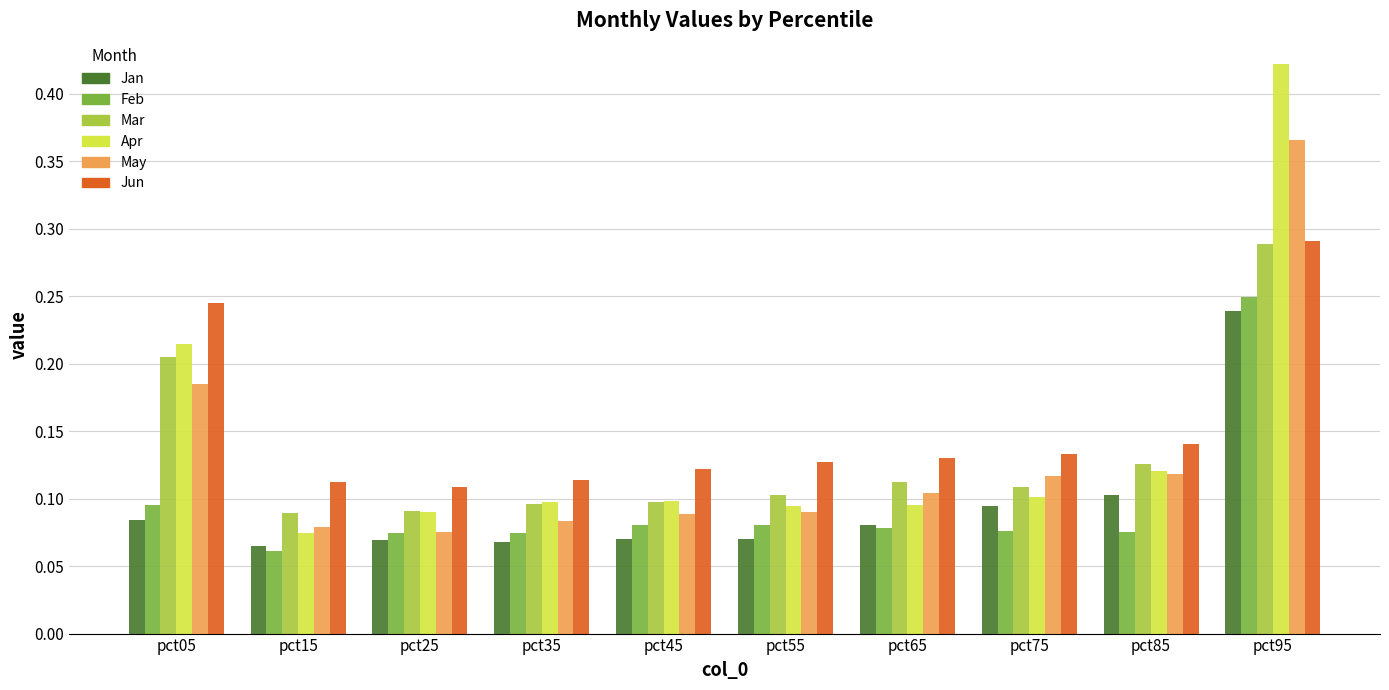

True or false: Jun has a value of 0.1 at pct25.

True